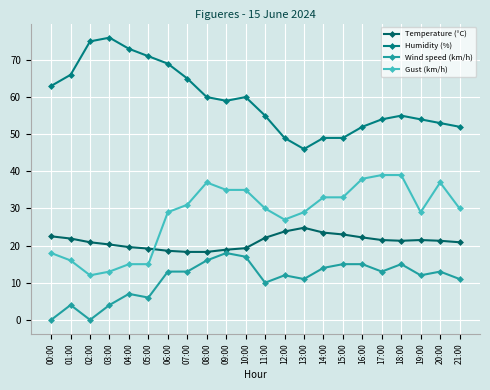

Which category has the highest value in the Wind speed (km/h) series?

09:00